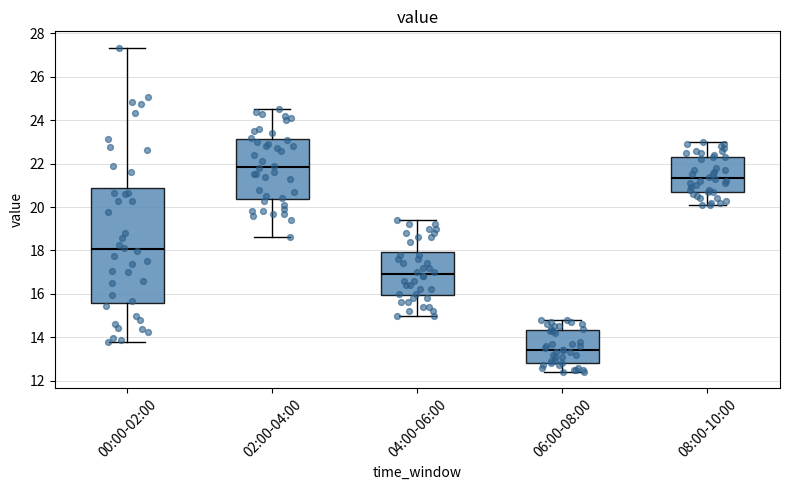

Reading left to right, transcribe this box plot: for each box, give where its median line is, the range the box spans, and where its two whiskers end, as read against the y-axis. The values are not printed on the chart, so give them approximately, as read against the axis.

00:00-02:00: median 18.0, box 15.6 to 20.8, whiskers 13.8 to 27.4
02:00-04:00: median 21.8, box 20.4 to 23.2, whiskers 18.6 to 24.6
04:00-06:00: median 17.0, box 16.0 to 18.0, whiskers 15.0 to 19.4
06:00-08:00: median 13.4, box 12.8 to 14.4, whiskers 12.4 to 14.8
08:00-10:00: median 21.4, box 20.8 to 22.4, whiskers 20.2 to 23.0